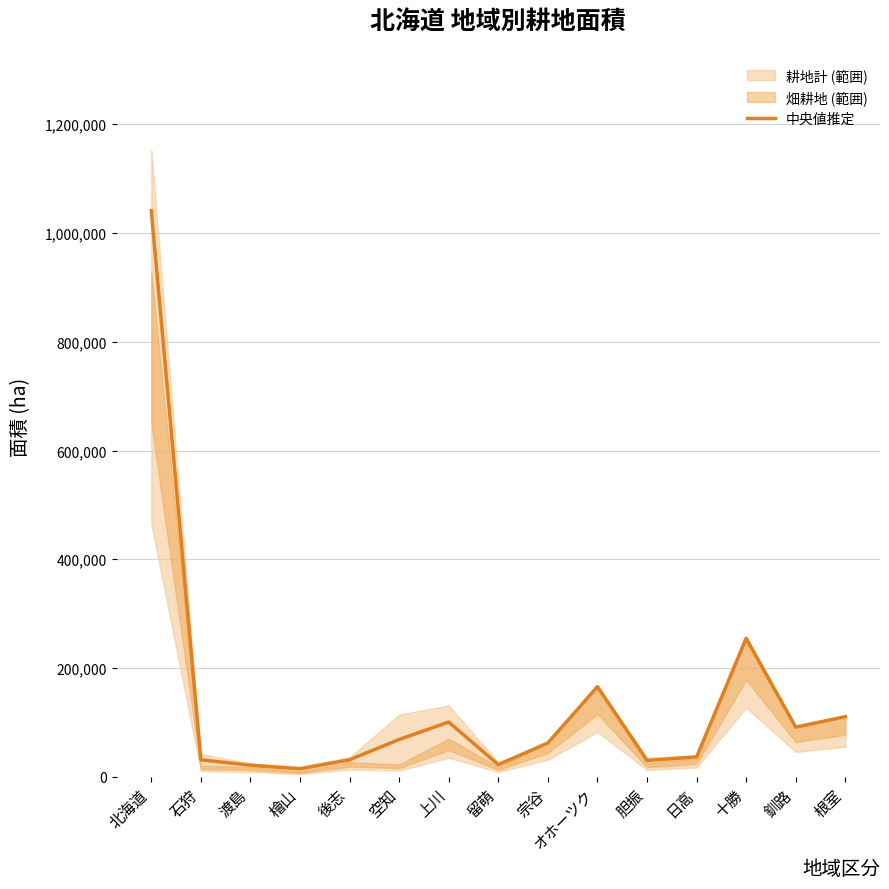

Where is the data nearest to the value 527850?

十勝